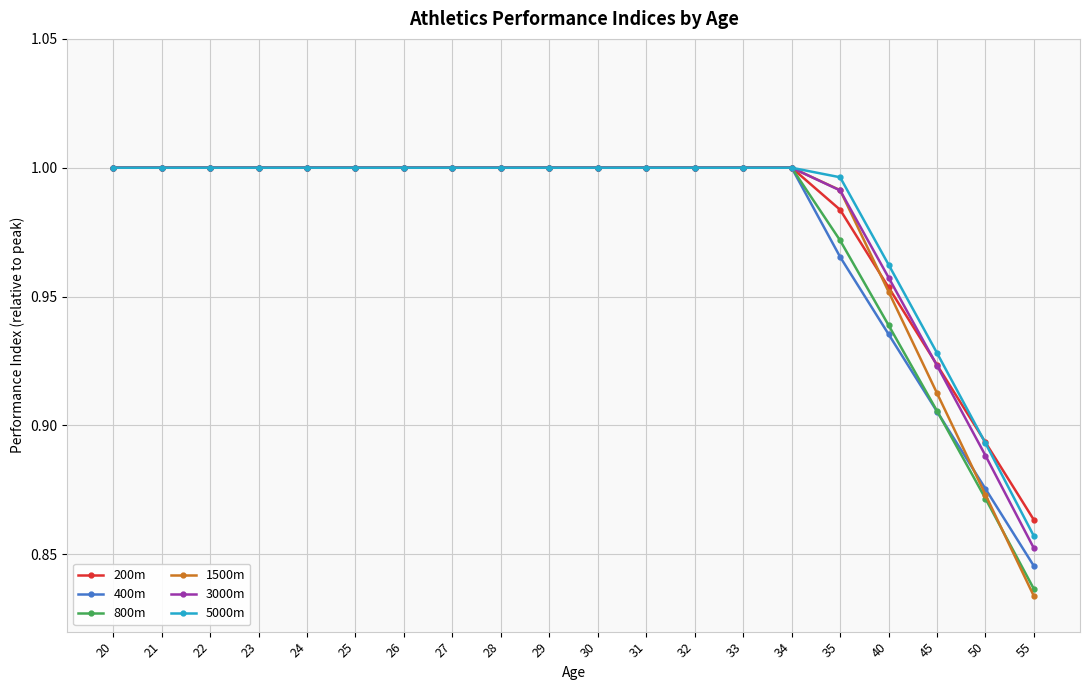

Does the chart display data point markers on the line(s)?

Yes